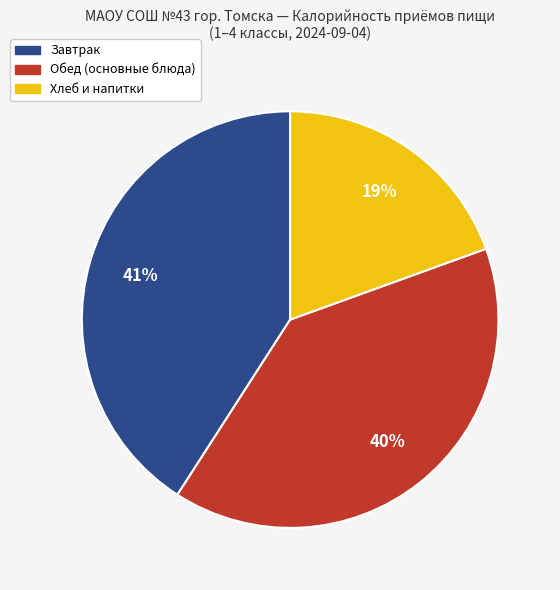

Which category has the biggest portion of the pie?

Завтрак